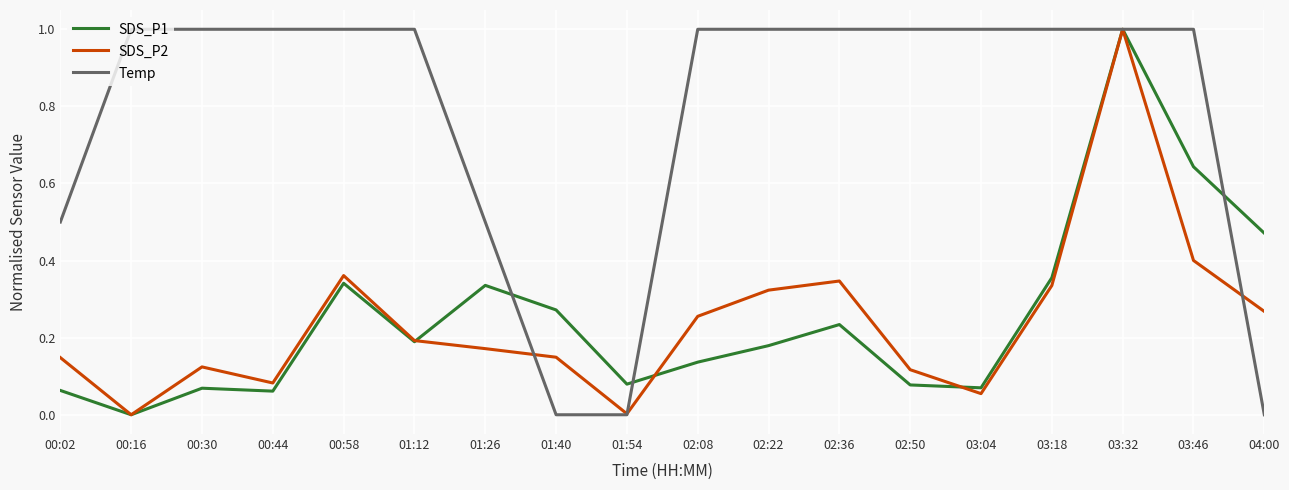

The SDS_P2 series shows 1.6 at 03:32. True or false?

False